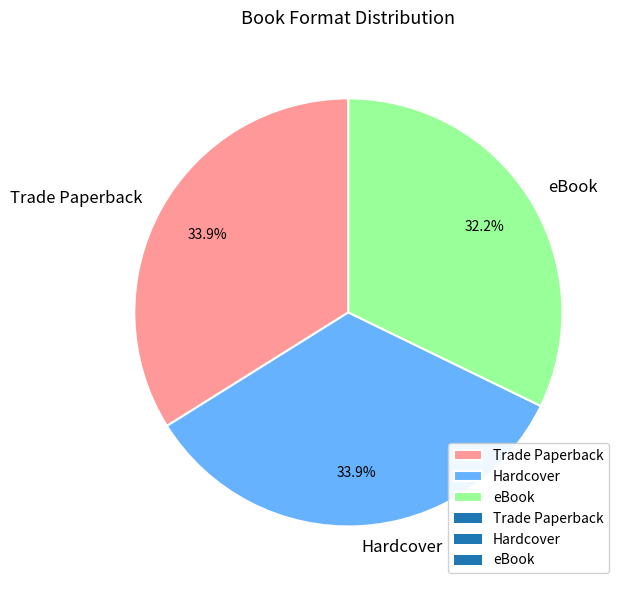

How much of the chart is everything except eBook?

67.8%